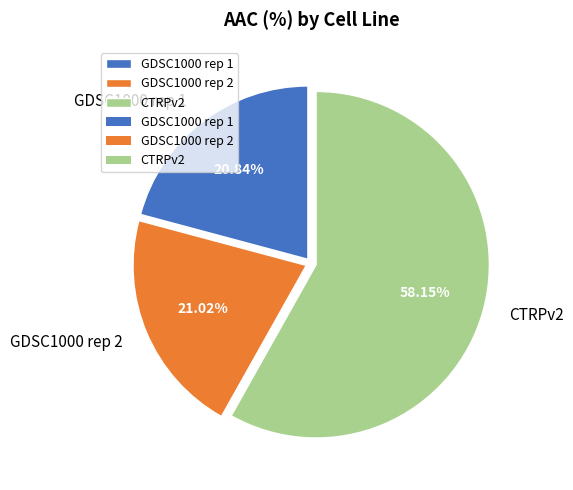

To the nearest percent, what is the difference between the largest and smallest slice percentages?

37%